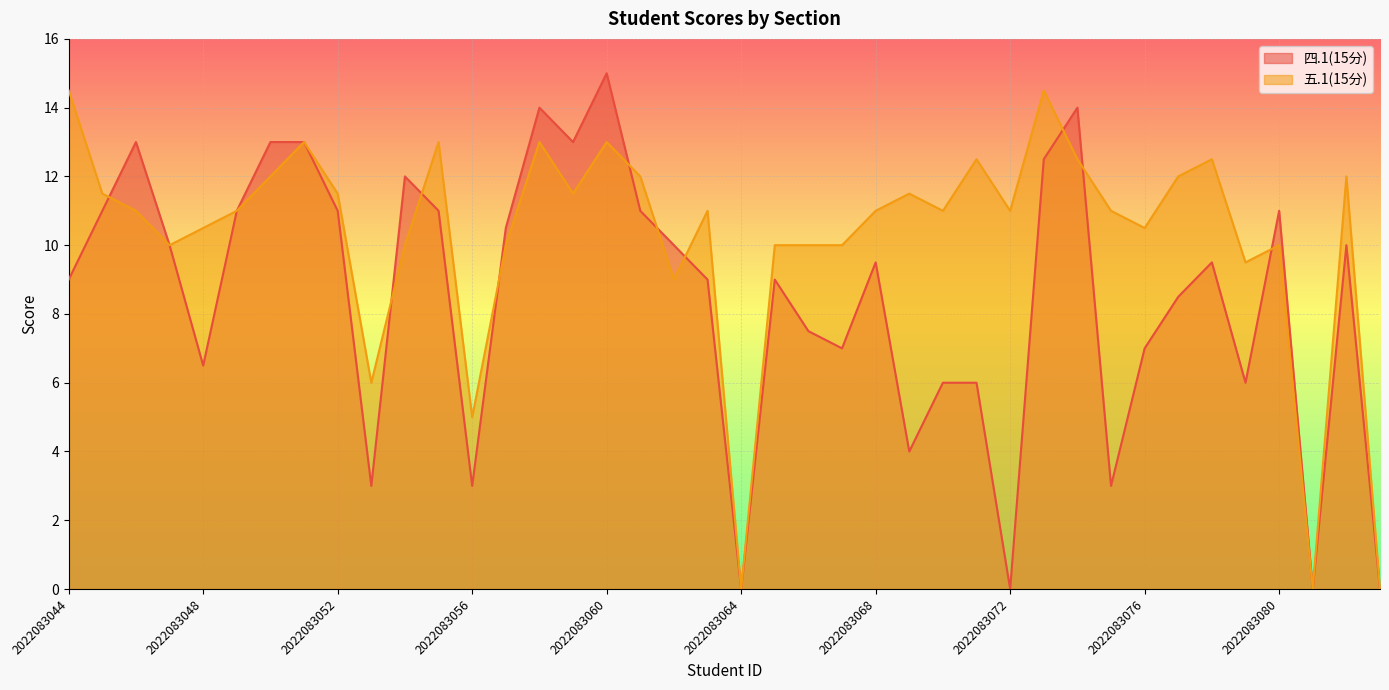

Does the chart display data point markers on the line(s)?

No